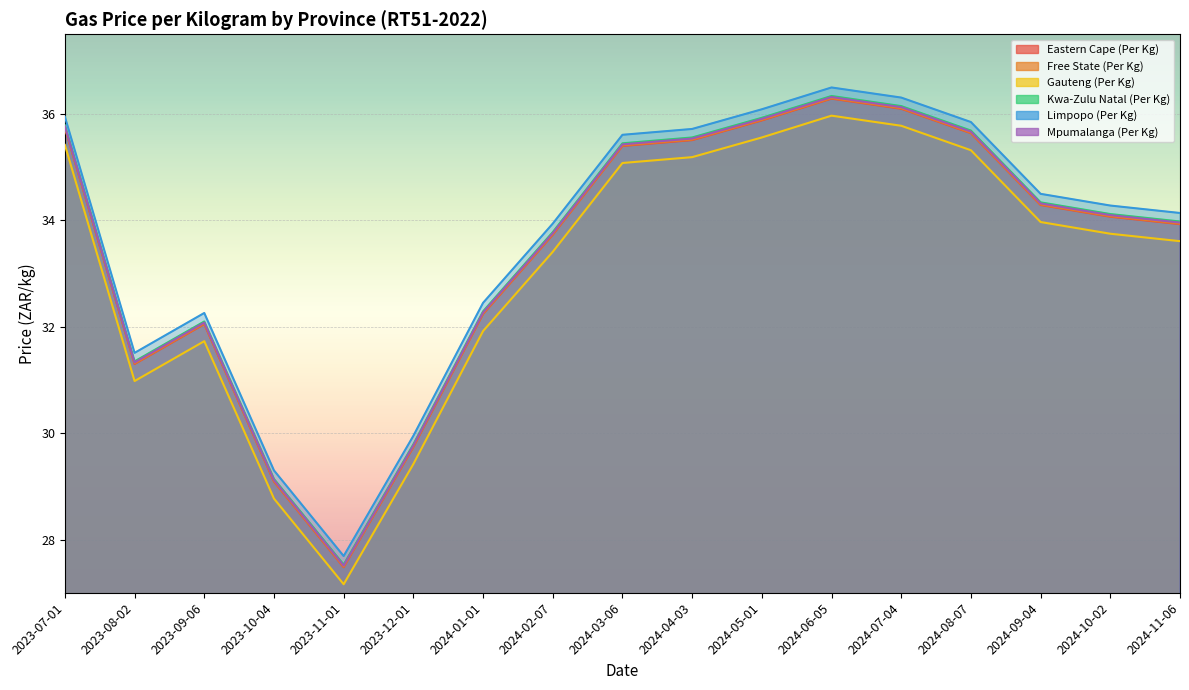

What are all the series names shown in the legend?

Eastern Cape (Per Kg), Free State (Per Kg), Gauteng (Per Kg), Kwa-Zulu Natal (Per Kg), Limpopo (Per Kg), Mpumalanga (Per Kg)